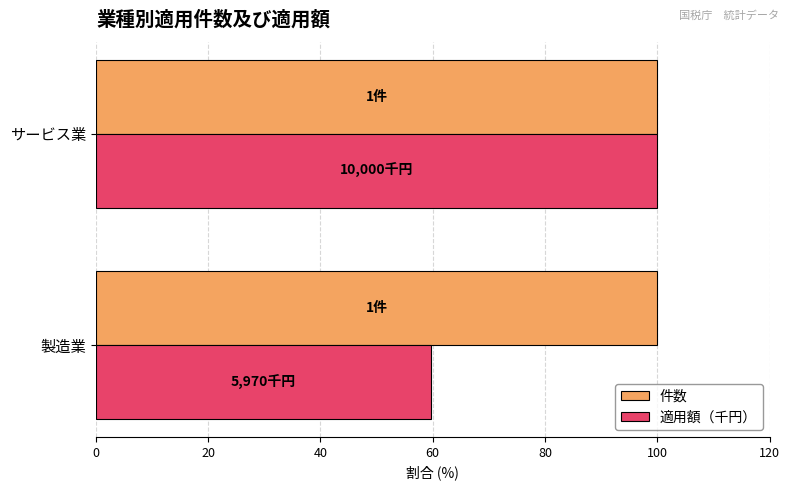

What is the sum of the 適用額（千円） values at 製造業 and サービス業?

159.7